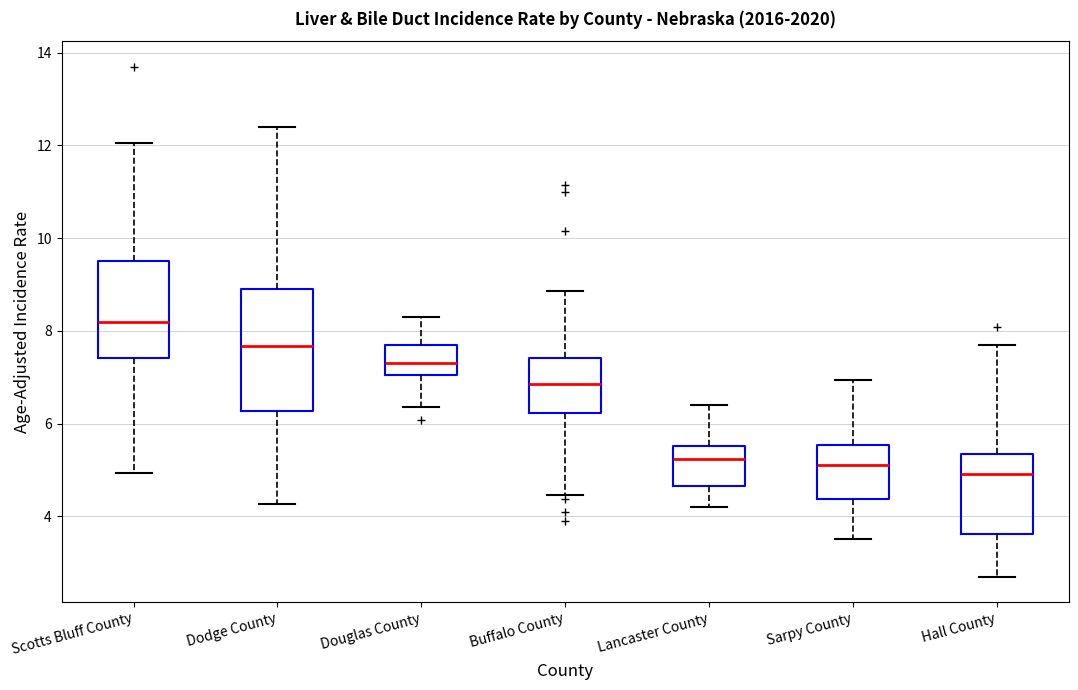

Comparing the boxes themselves (not the whiskers), which one is the tallest?

Dodge County